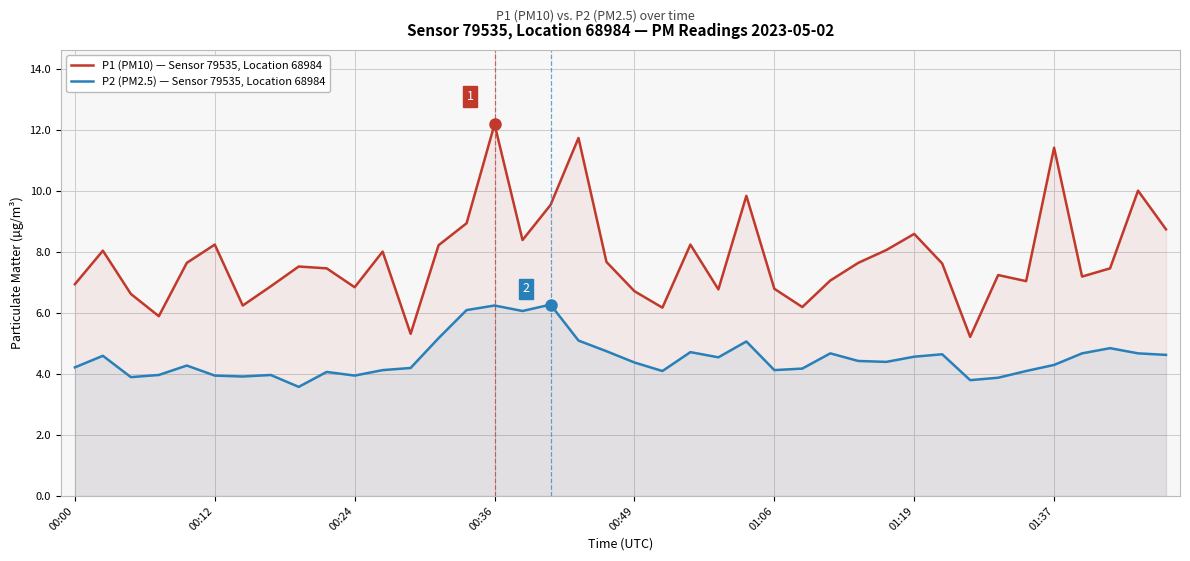

What is the difference between the maximum and minimum values in the P2 (PM2.5) — Sensor 79535, Location 68984 series?

2.7